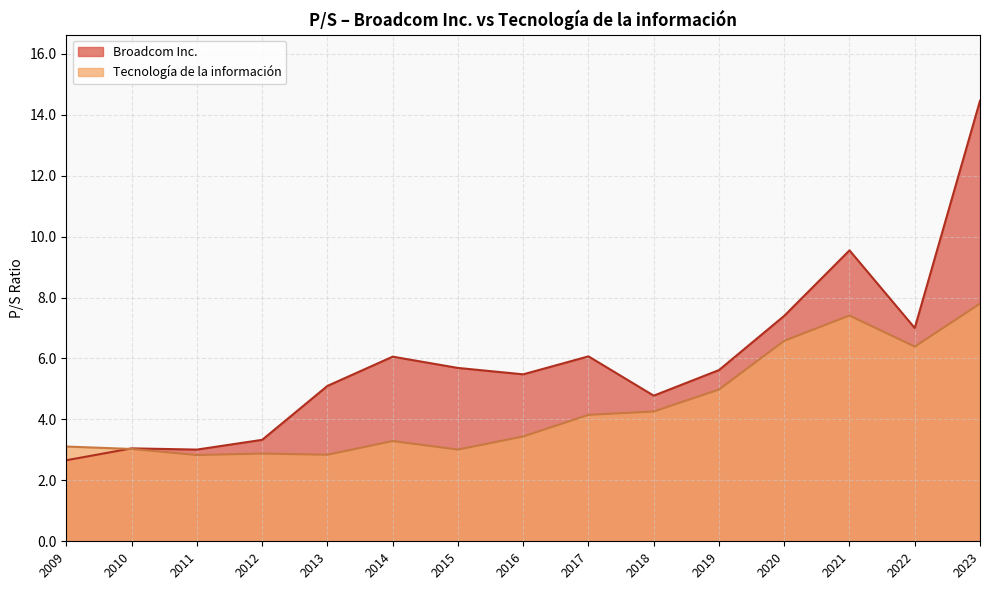

How many interior local valleys does the Tecnología de la información series have?

4